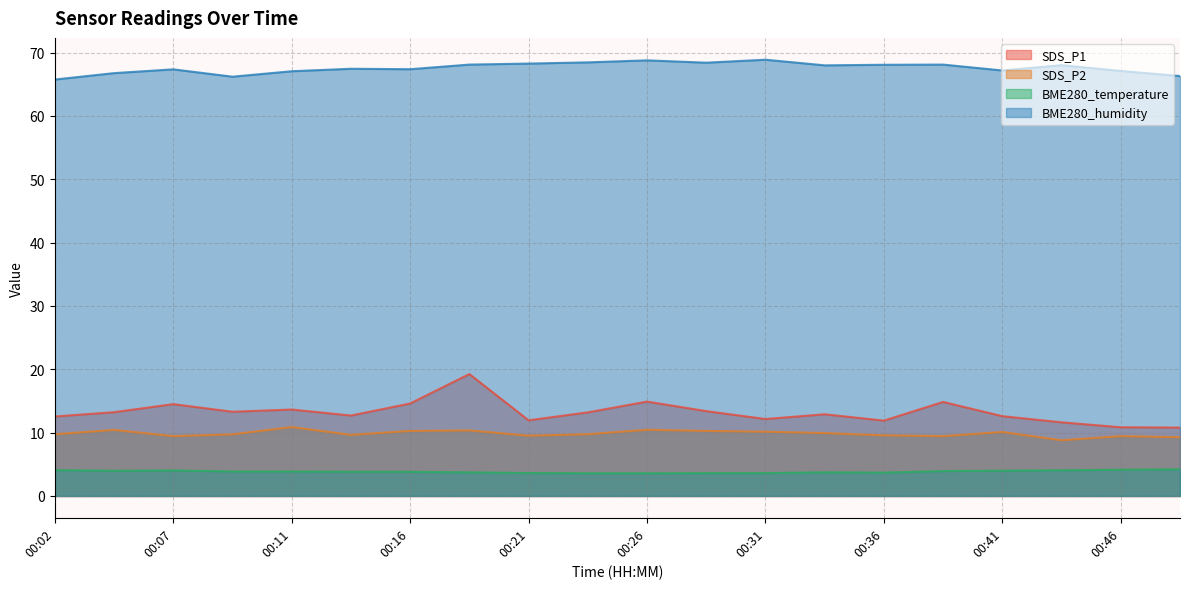

What is the total value across all series at 00:38?

96.3